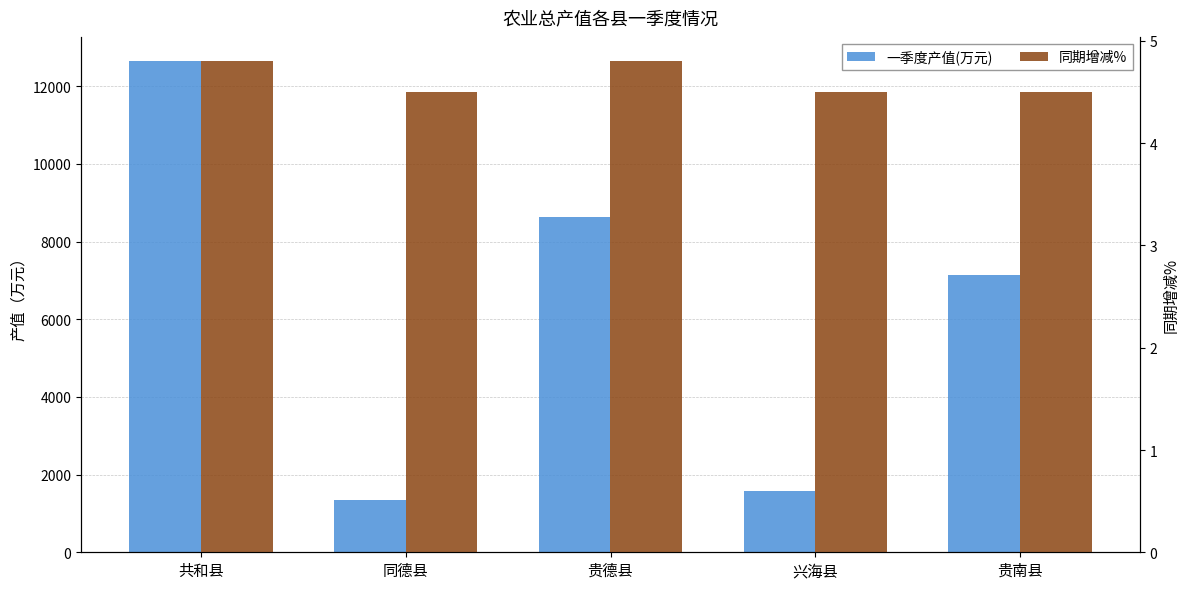

What are all the series names shown in the legend?

一季度产值(万元), 同期增减%